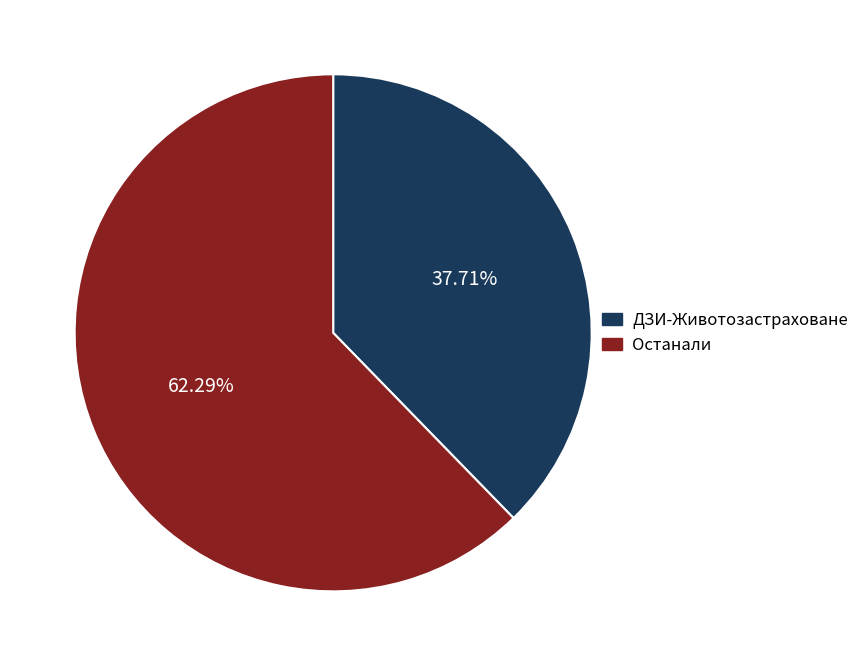

Rank the categories by value from highest to lowest.

Останали, ДЗИ-Животозастраховане